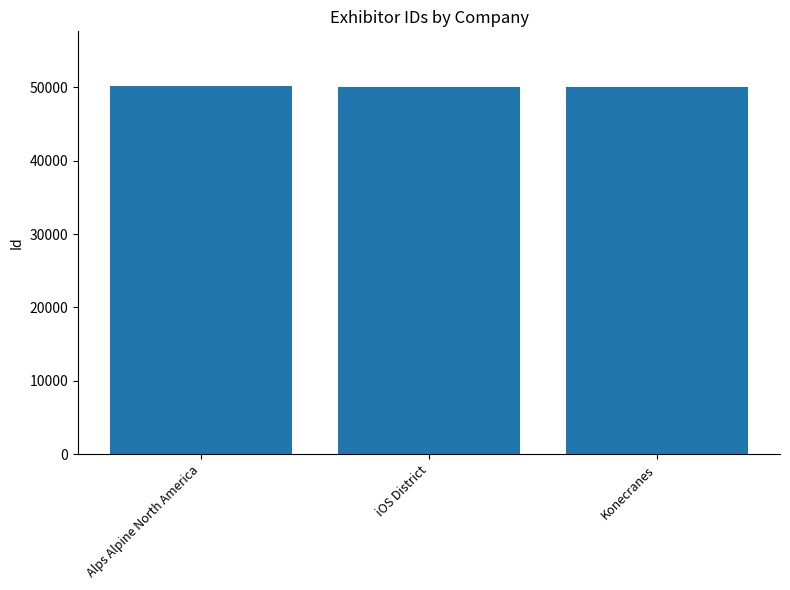

Approximately how many times larger is the value at Alps Alpine North America compared to Konecranes?

1.0